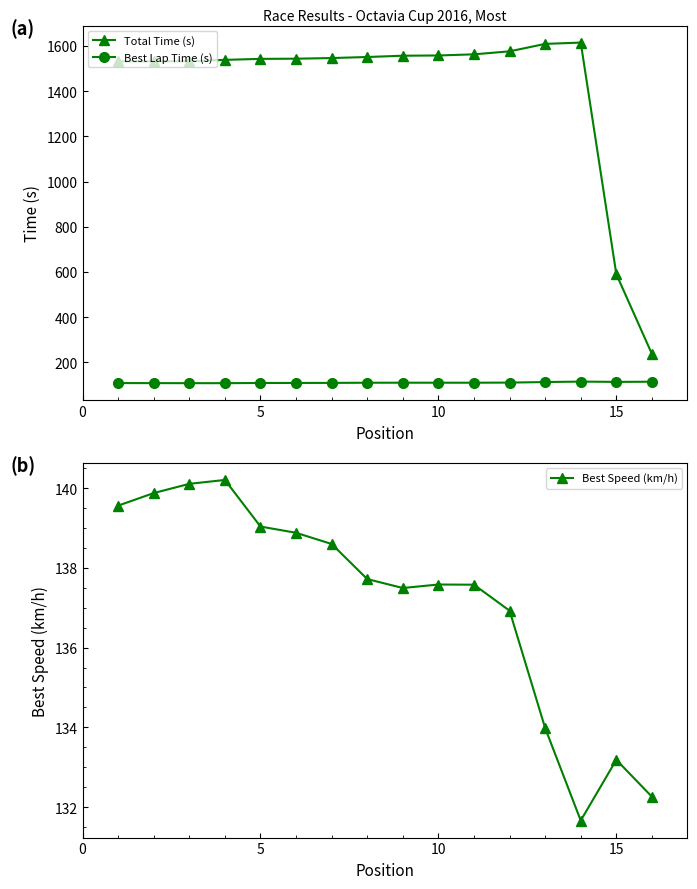

Is the value of Total Time (s) at 10 greater than the value of Best Lap Time (s) at 10?

Yes